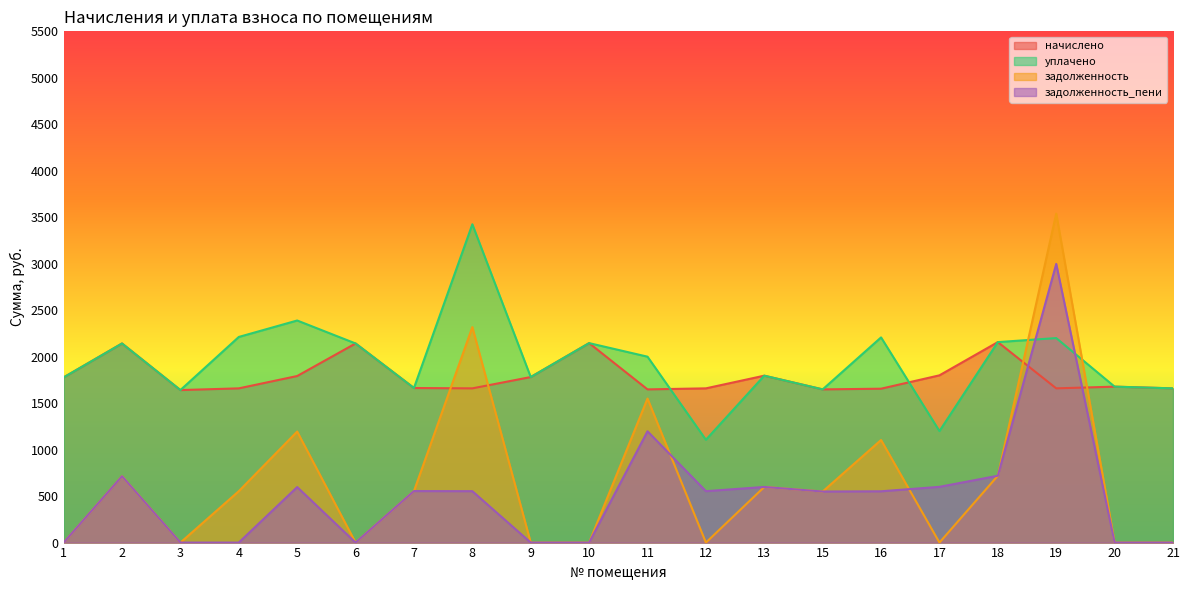

Where is начислено nearest to the value 1898?

17